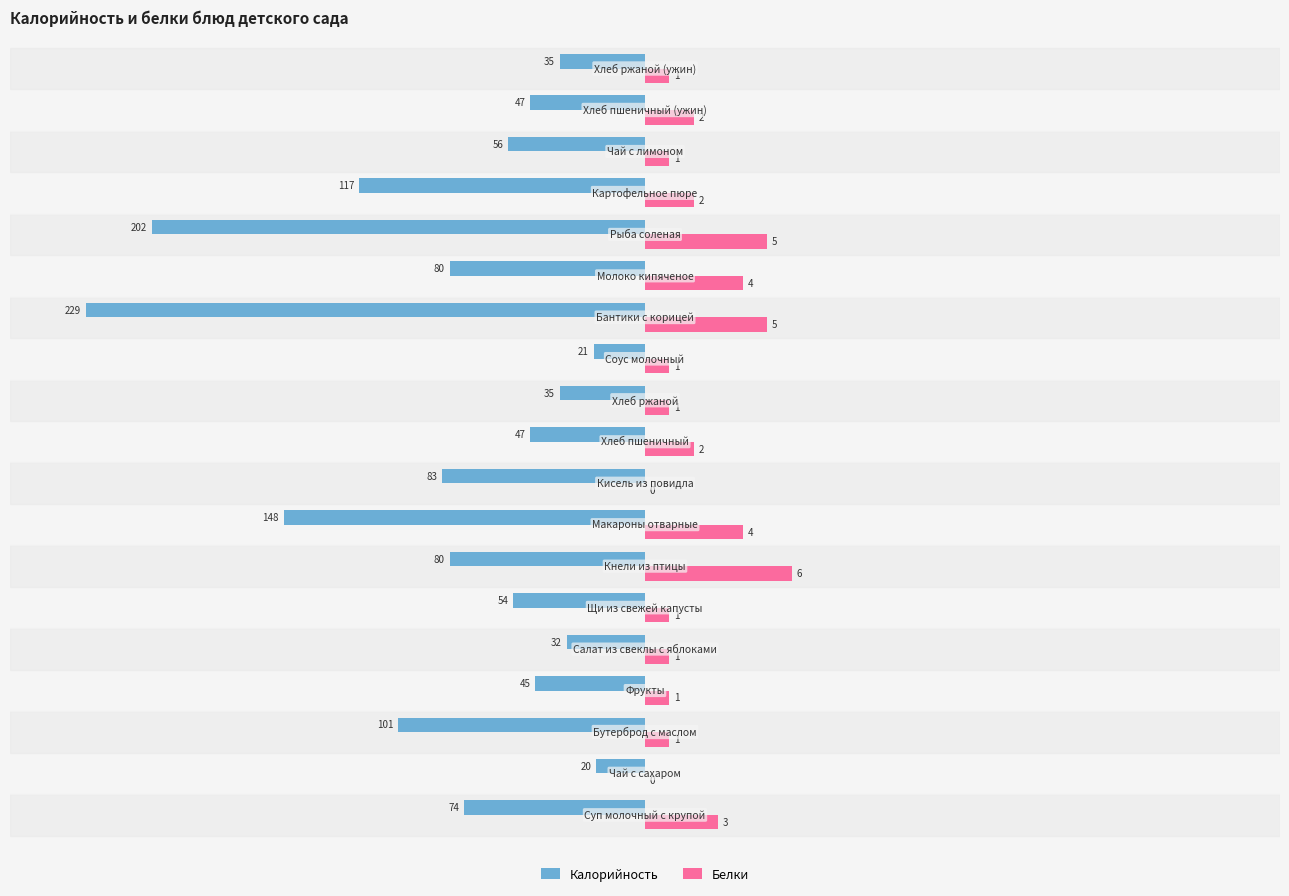

What are all the series names shown in the legend?

Калорийность, Белки